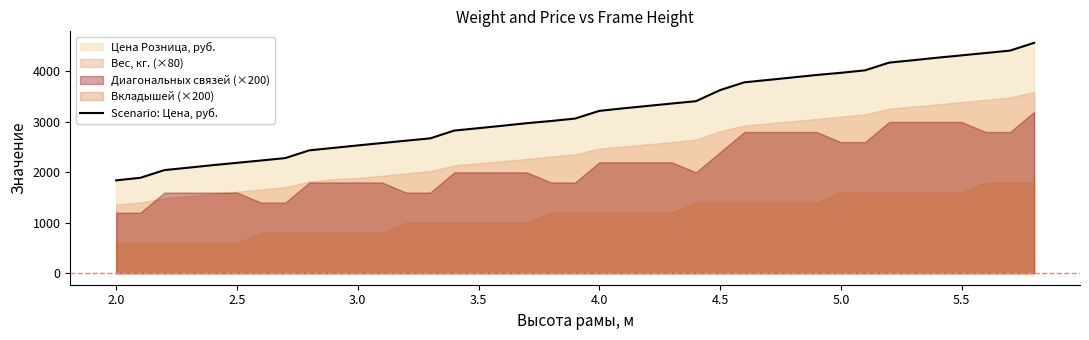

What is the difference between the maximum and minimum values?

2727